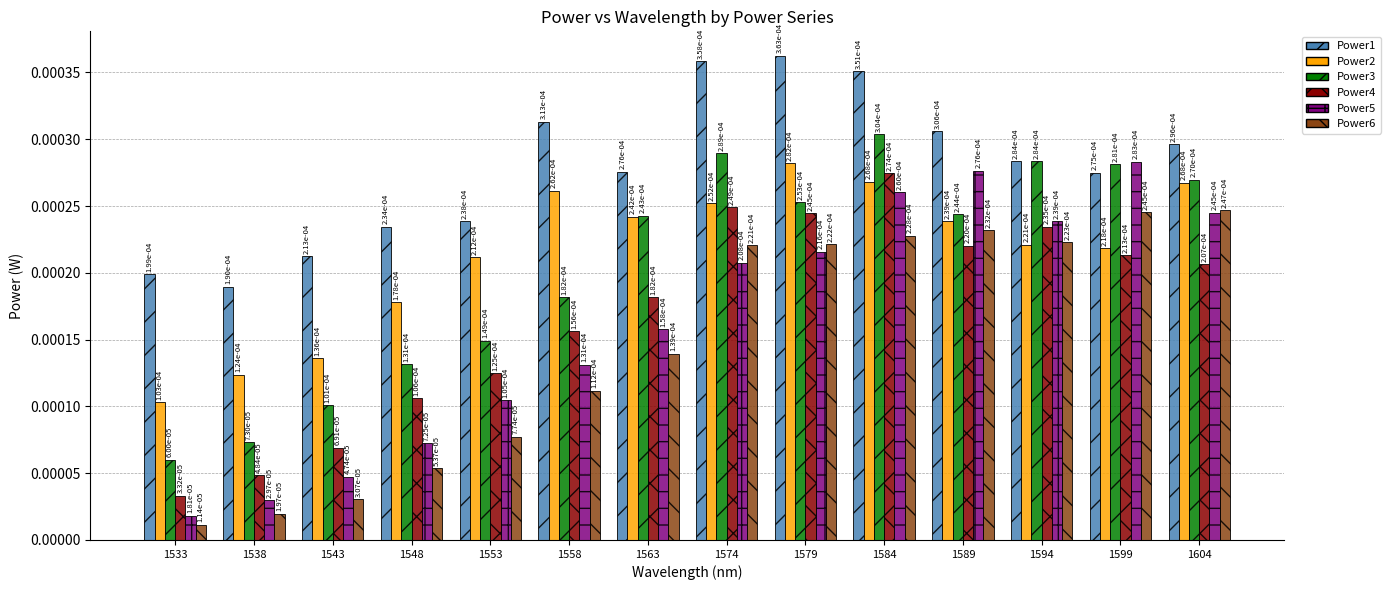

At how many categories does at least one series exceed 0?

14